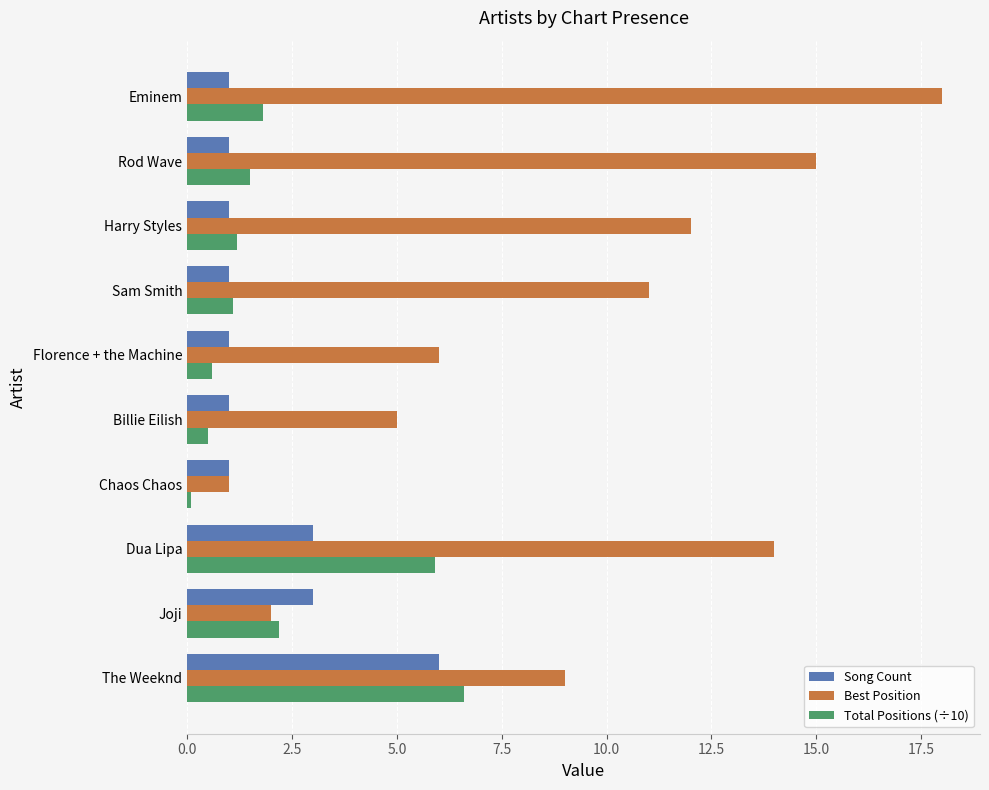

The Best Position series shows 12.6 at Eminem. True or false?

False